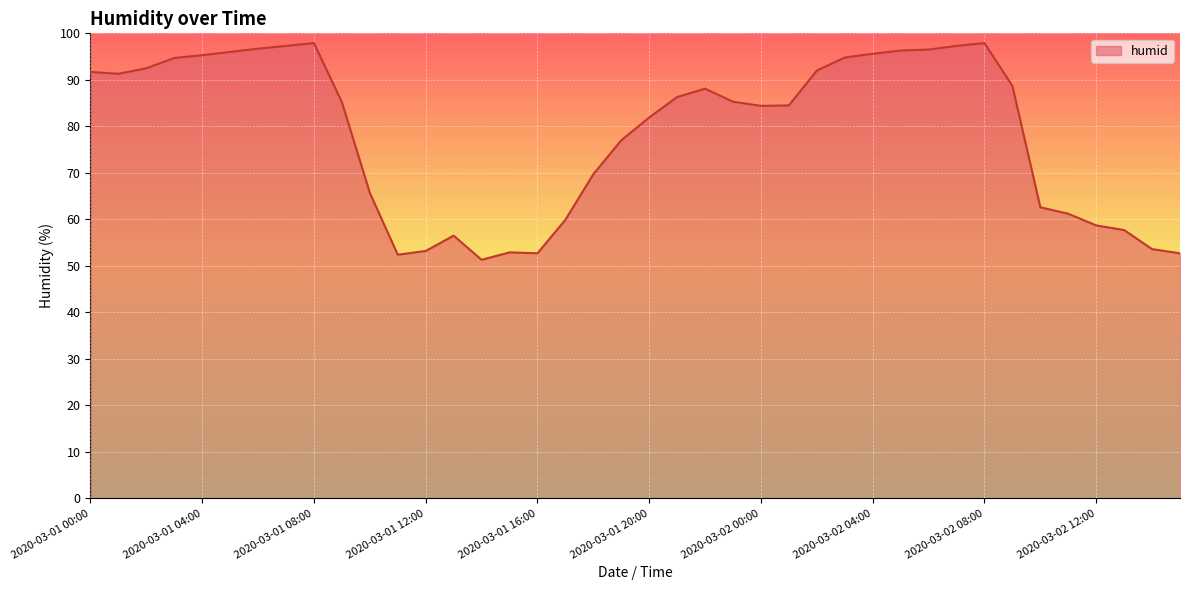

What is the smallest value displayed?

51.3